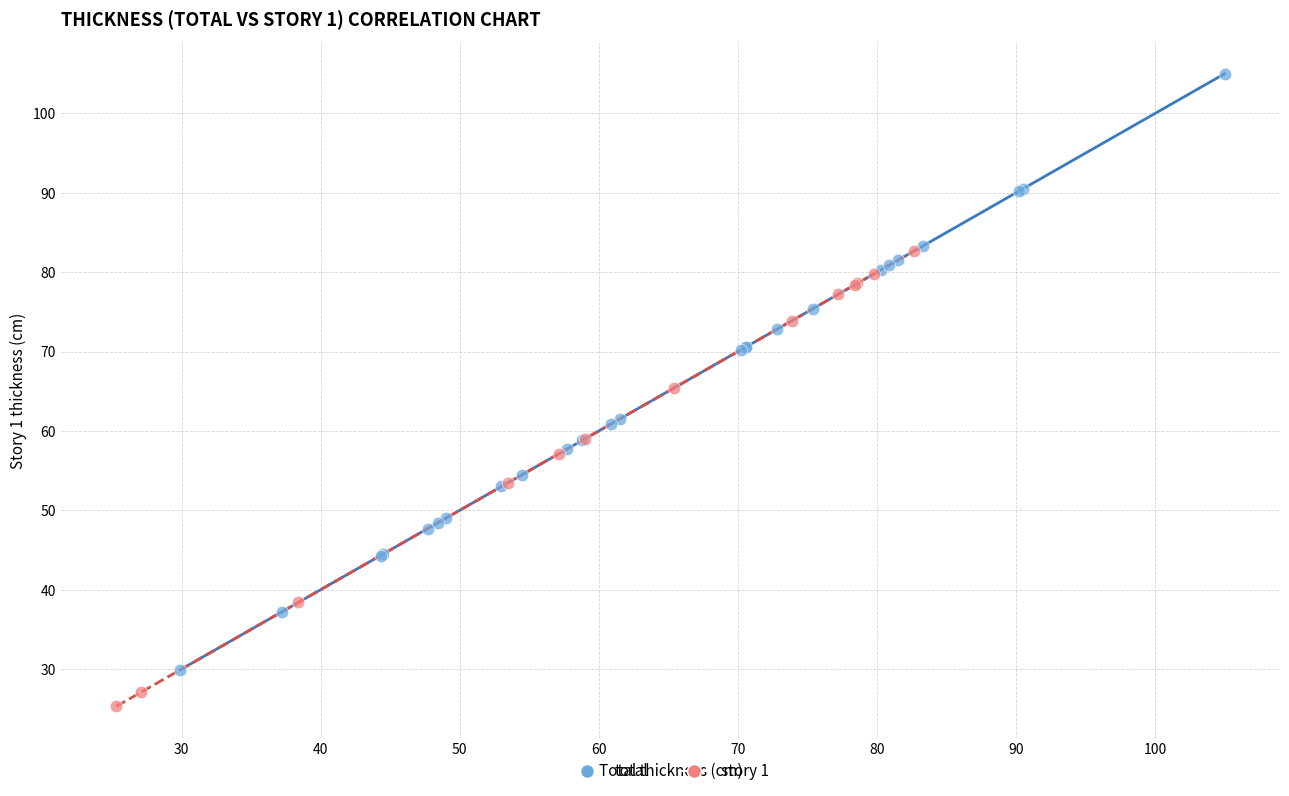

Which series has the largest Y range (max minus min)?

total